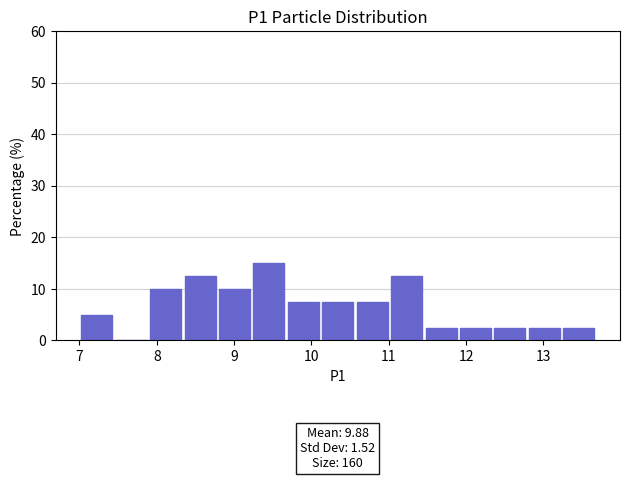

Which range on the x-axis has the tallest bar?

9.2 to 9.7